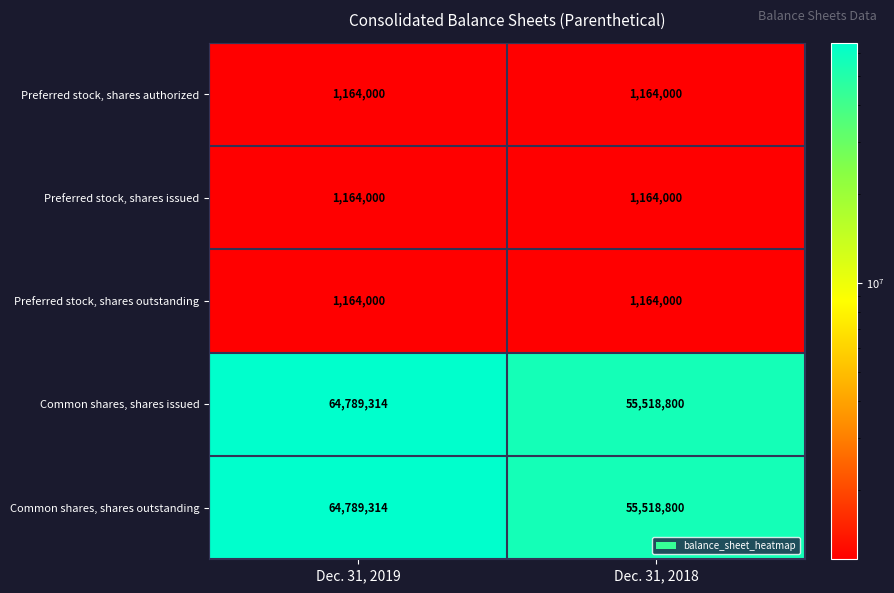

Reading left to right, what are all the values shown in this chart?

Preferred stock, shares authorized: Dec. 31, 2019=1164000	Dec. 31, 2018=1164000
Preferred stock, shares issued: Dec. 31, 2019=1164000	Dec. 31, 2018=1164000
Preferred stock, shares outstanding: Dec. 31, 2019=1164000	Dec. 31, 2018=1164000
Common shares, shares issued: Dec. 31, 2019=64789314	Dec. 31, 2018=55518800
Common shares, shares outstanding: Dec. 31, 2019=64789314	Dec. 31, 2018=55518800